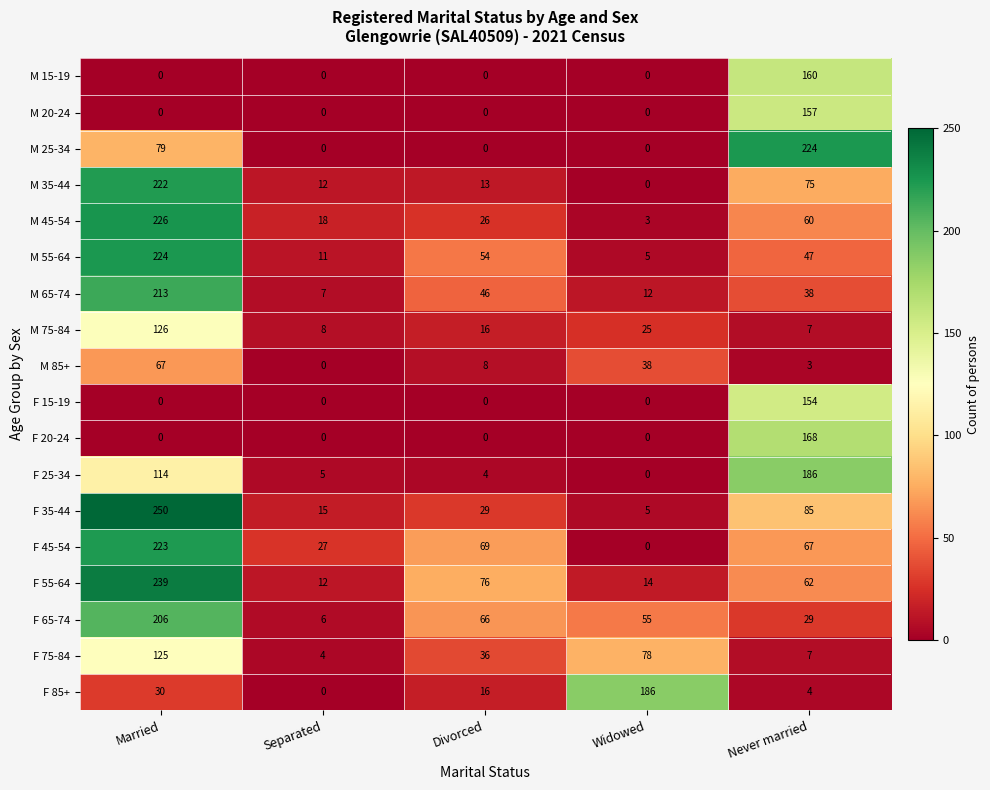

How many series are shown in this chart?

18